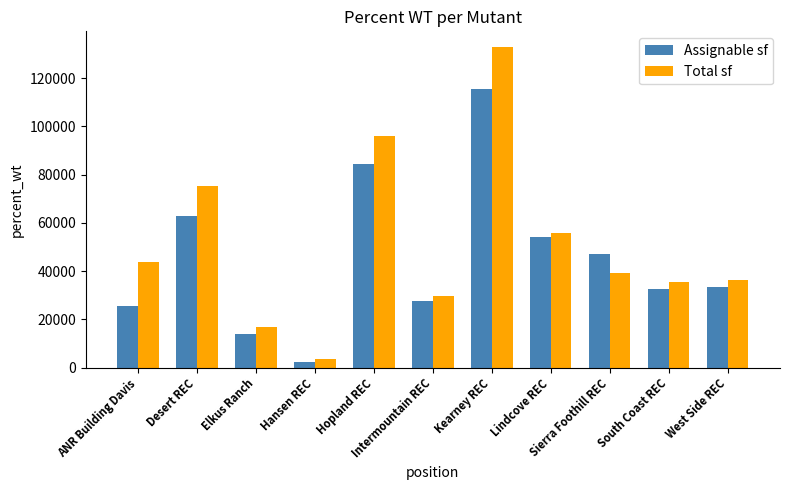

At how many categories does at least one series exceed 69504?

3